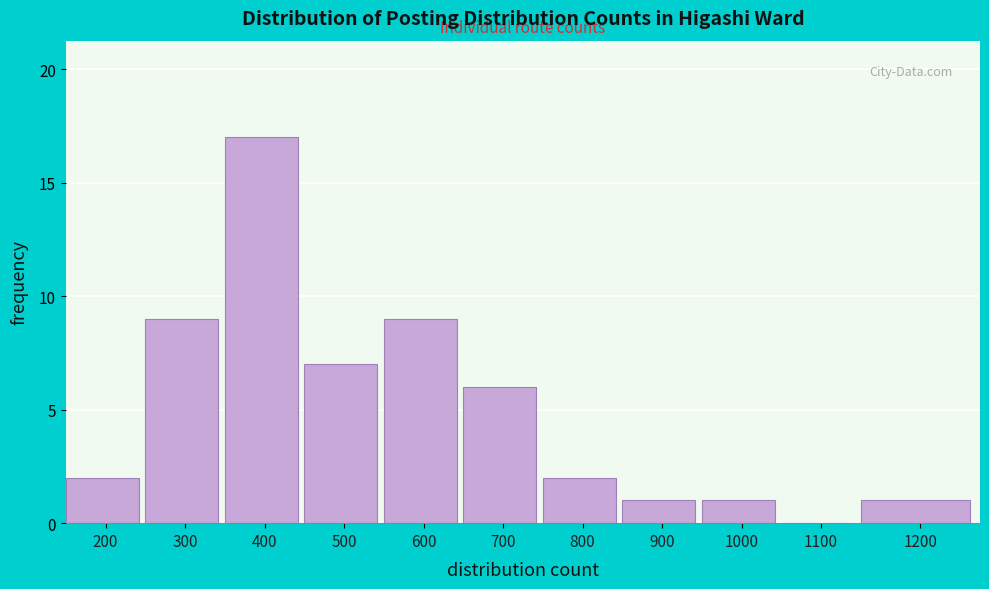

Reading left to right, list all the values displayed in this chart.

200=2	300=9	400=17	500=7	600=9	700=6	800=2	900=1	1000=1	1100=0	1200=1